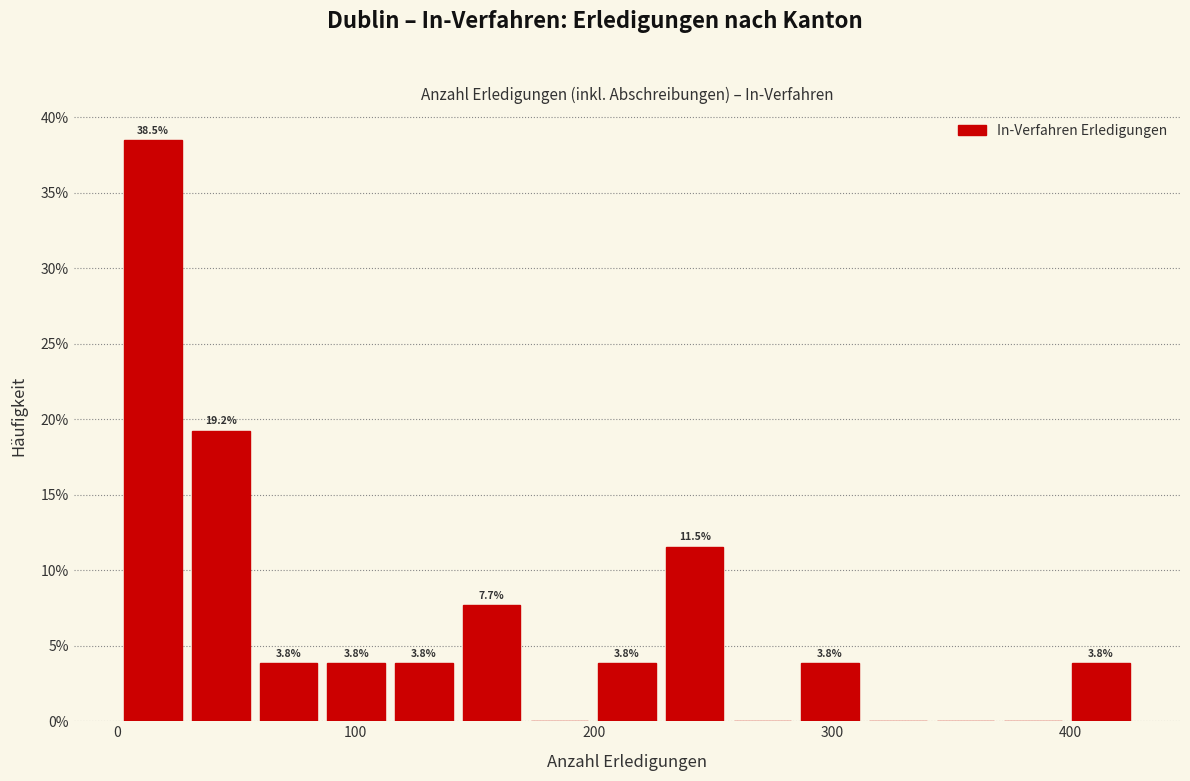

Read against the x-axis, roughly where is the centre of the tallest bar?

20